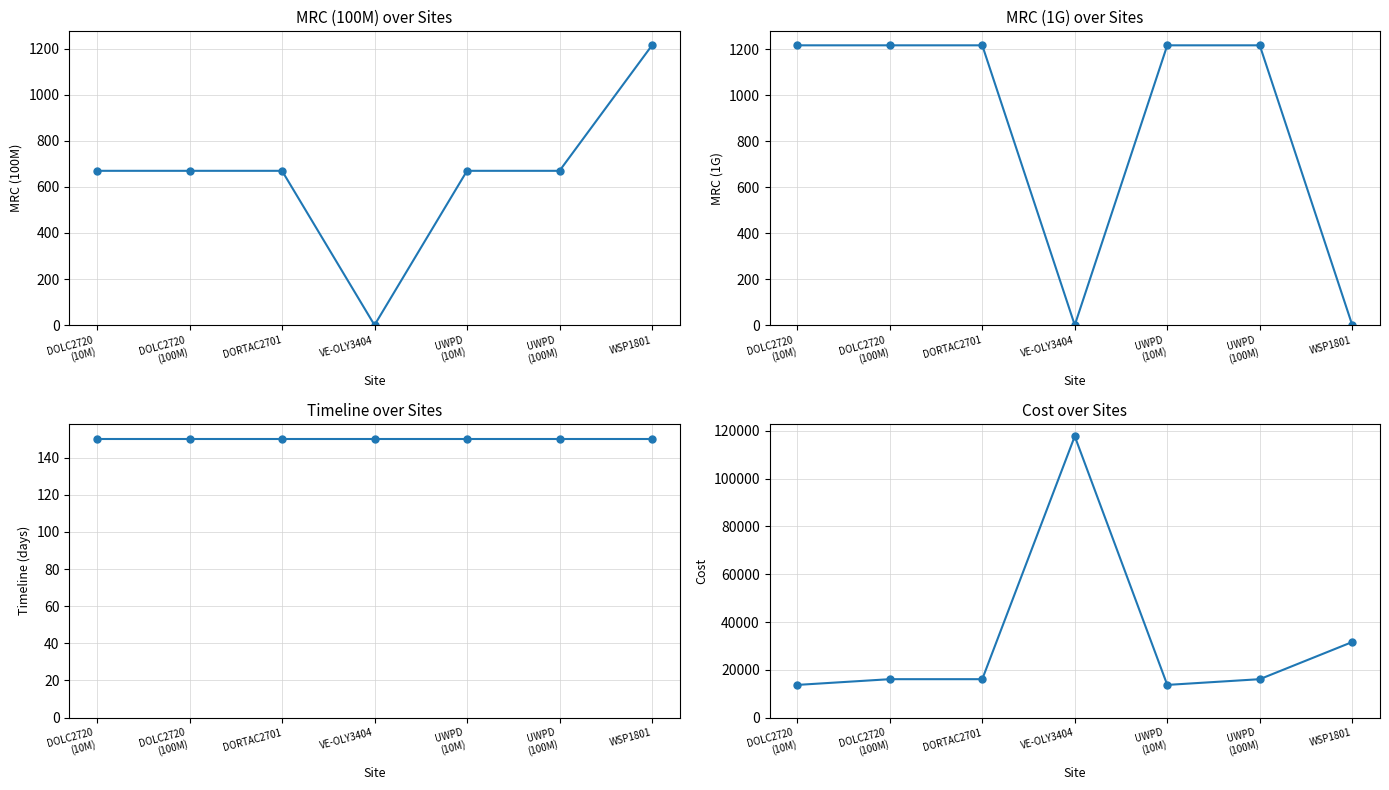

List the labels in order of MRC (1G) value, smallest first.

VE-OLY3404, WSP1801, DOLC2720
(10M), DOLC2720
(100M), DORTAC2701, UWPD
(10M), UWPD
(100M)